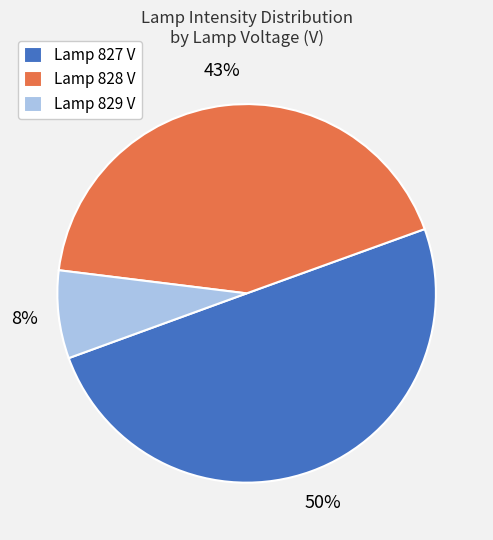

True or false: Lamp 828 V accounts for 32% of the total.

False